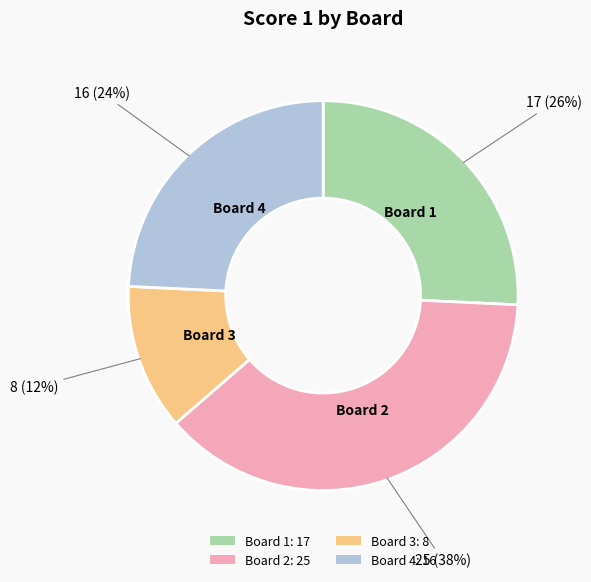

To the nearest percent, what percentage of the pie is Board 3: 8?

12%